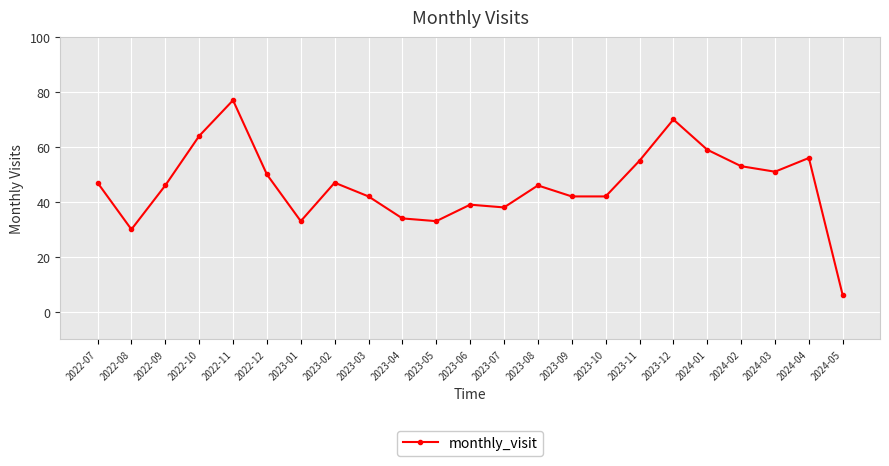

What is the difference between the values at 2022-08 and 2023-06?

9